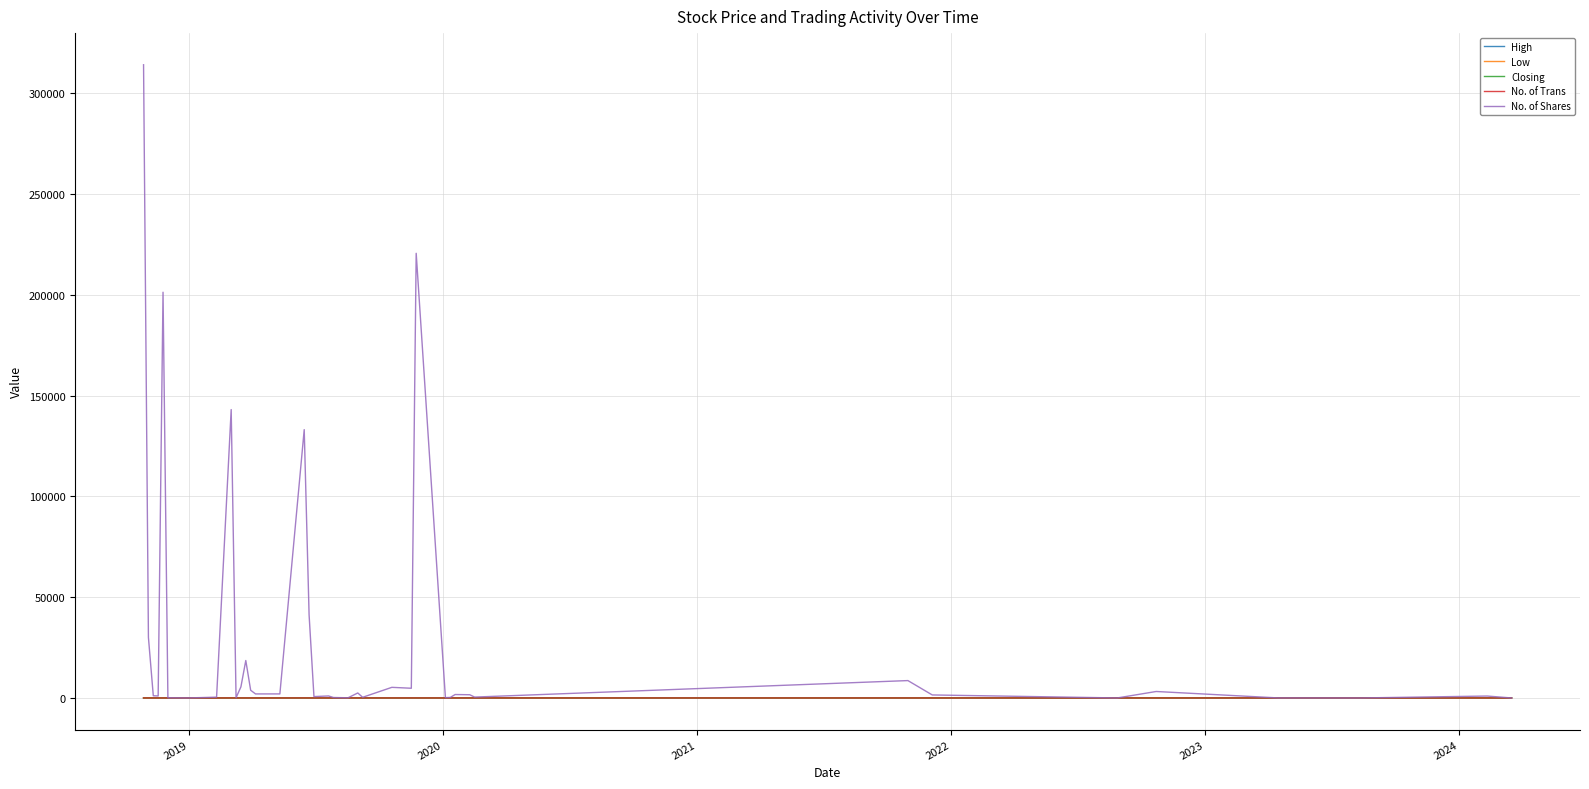

Which series has the largest range (max minus min)?

No. of Shares